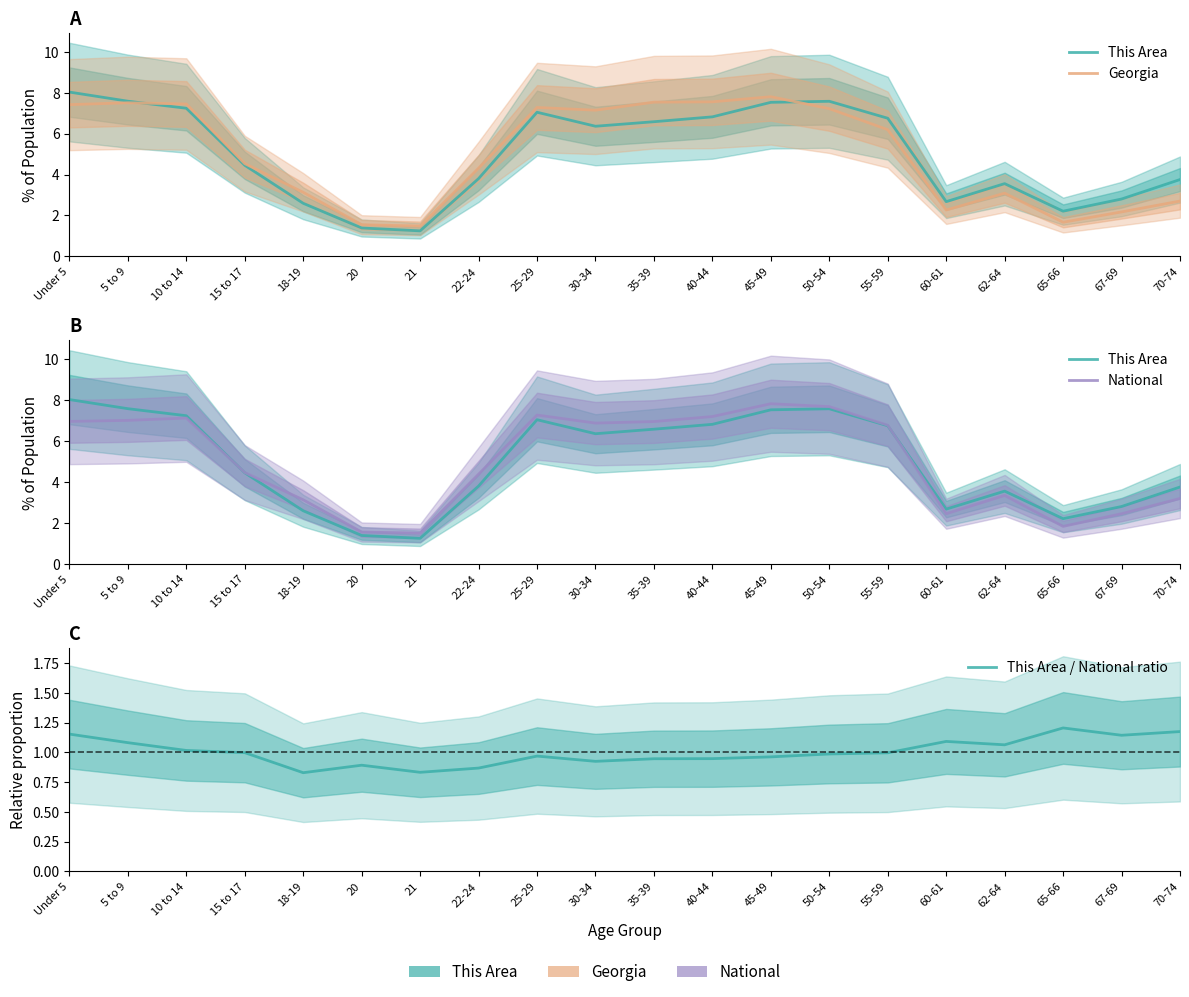

How many data points does each series have?

20